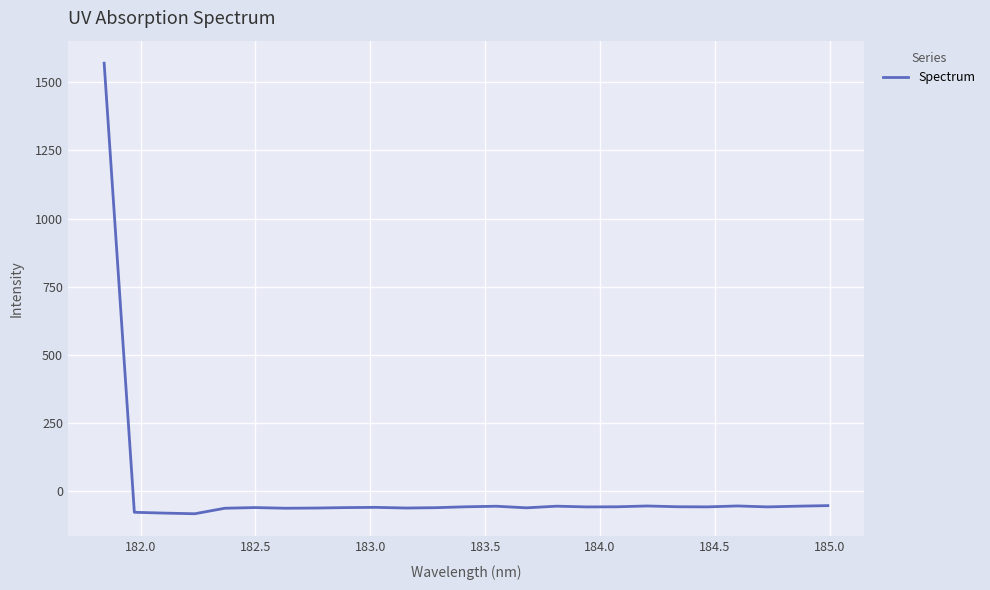

What is the difference between the maximum and minimum values?

1654.4